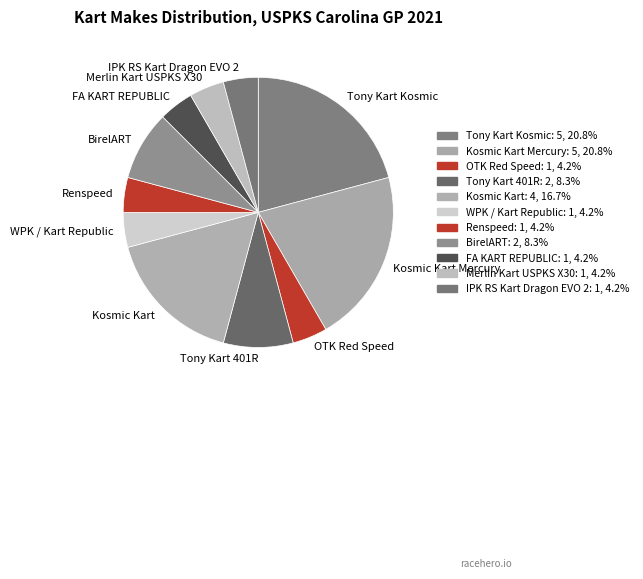

Combined, do Kosmic Kart Mercury and Kosmic Kart account for over 50%?

No